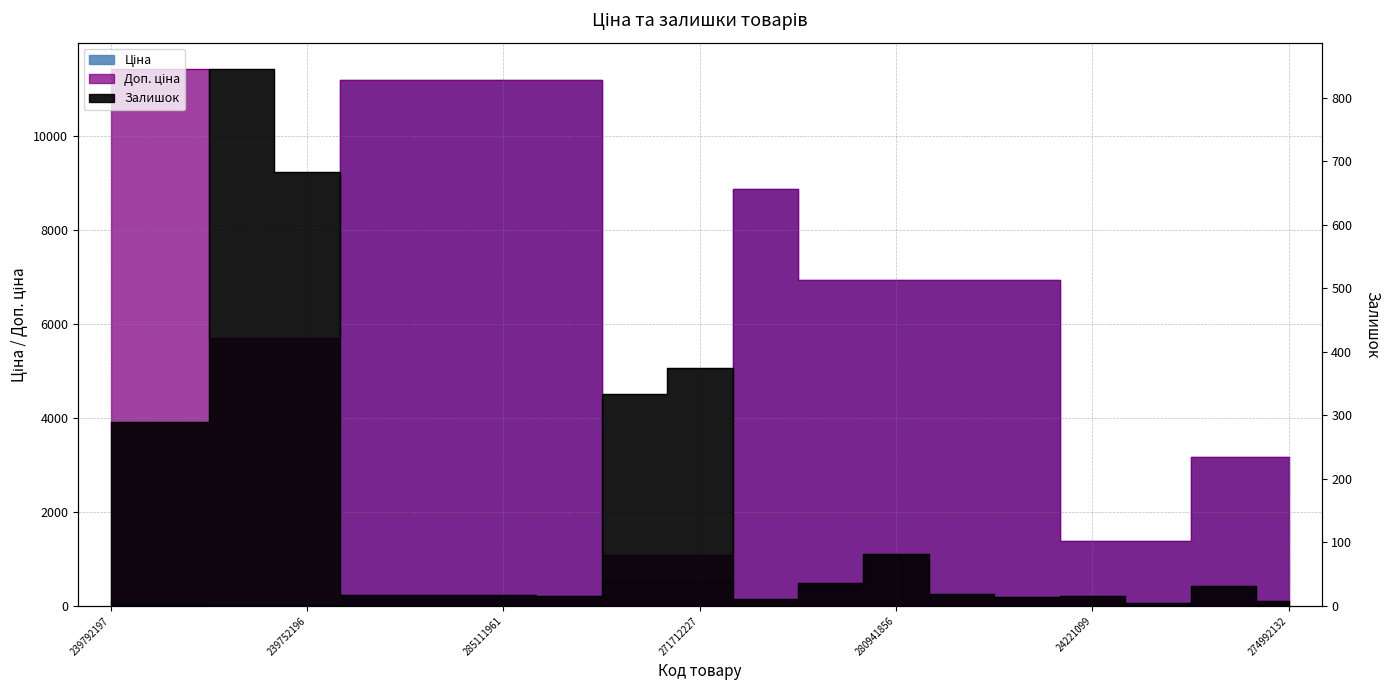

What is the label of the 18th point from the right?

239792196